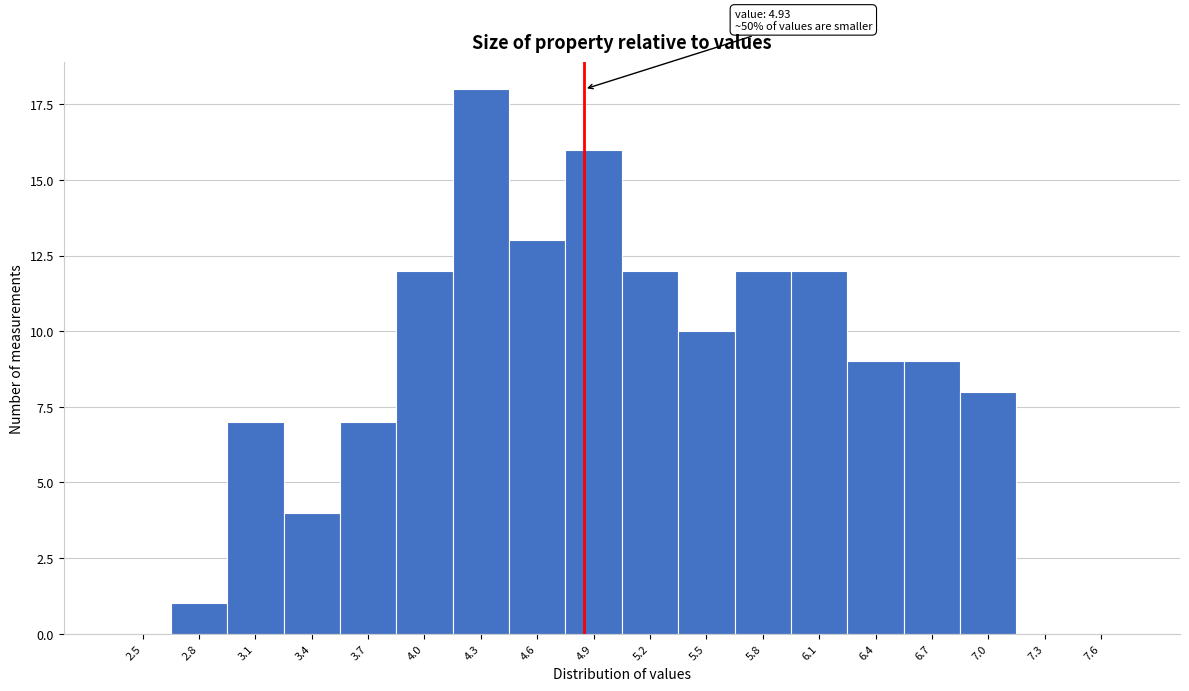

Reading left to right, extract all data points from this chart.

2.5=0	2.8=1	3.1=7	3.4=4	3.7=7	4.0=12	4.3=18	4.6=13	4.9=16	5.2=12	5.5=10	5.8=12	6.1=12	6.4=9	6.7=9	7.0=8	7.3=0	7.6=0